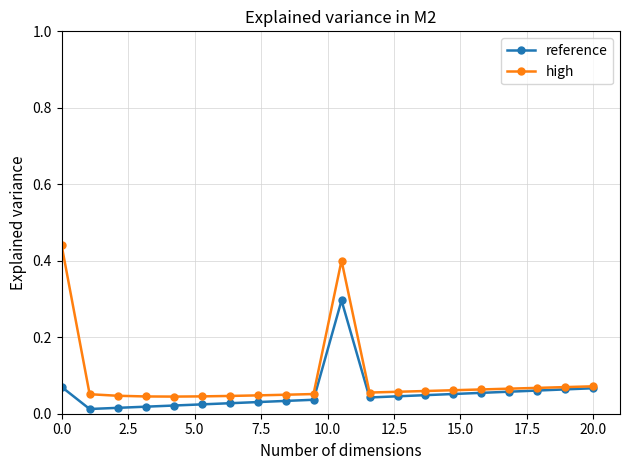

What is the maximum value for reference?

0.3